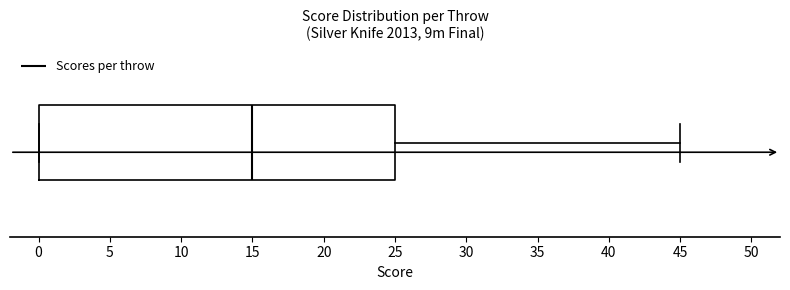

Transcribe this box plot: give where the median line is, the range the box spans, and where the two whiskers end, as read against the x-axis. The values are not printed on the chart, so give them approximately, as read against the axis.

median 15, box 0 to 25, whiskers 0 to 45